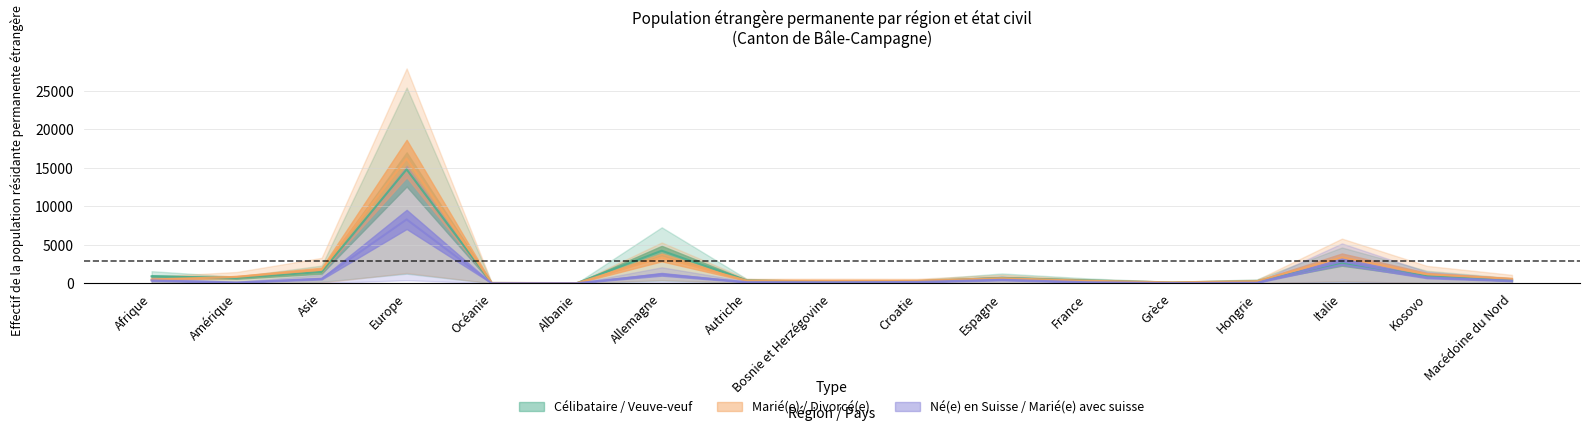

What is the label of the 11th point from the left?

Espagne